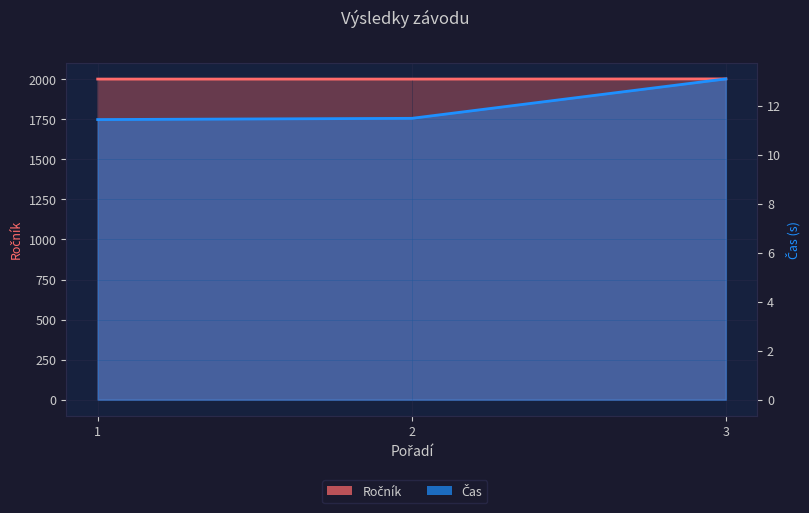

Reading left to right, transcribe all the data shown in this chart.

Čas: 1=11.4	2=11.5	3=13.1
Ročník: 1=2001.0	2=2001.0	3=2002.0